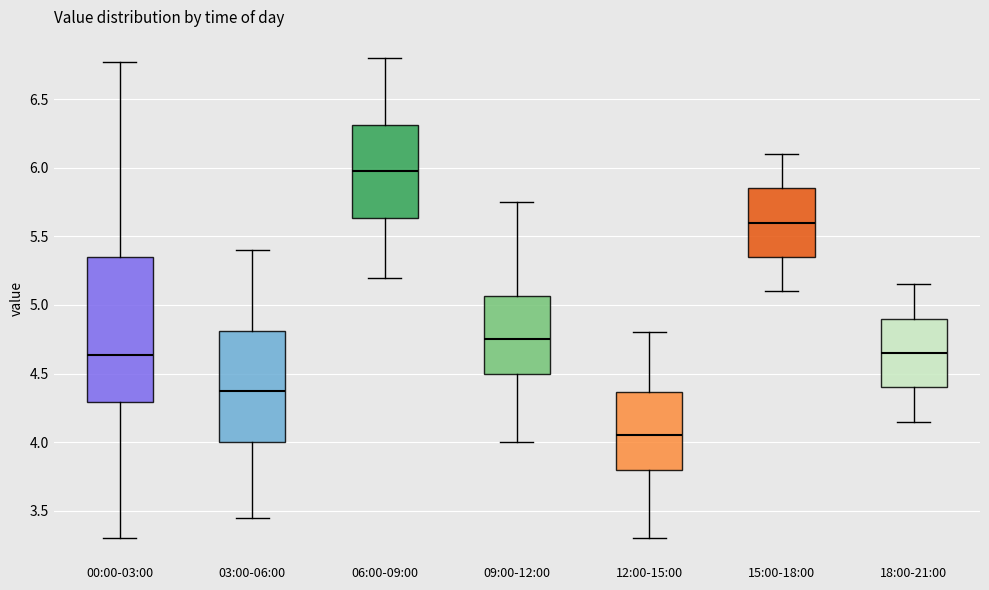

Reading left to right, read every box against the y-axis: the position of its median line, the range the box covers, and the ends of its whiskers. The values are not printed on the chart, so give them approximately, as read against the axis.

00:00-03:00: median 4.65, box 4.30 to 5.35, whiskers 3.30 to 6.75
03:00-06:00: median 4.40, box 4.00 to 4.80, whiskers 3.45 to 5.40
06:00-09:00: median 6.00, box 5.65 to 6.30, whiskers 5.20 to 6.80
09:00-12:00: median 4.75, box 4.50 to 5.05, whiskers 4.00 to 5.75
12:00-15:00: median 4.05, box 3.80 to 4.35, whiskers 3.30 to 4.80
15:00-18:00: median 5.60, box 5.35 to 5.85, whiskers 5.10 to 6.10
18:00-21:00: median 4.65, box 4.40 to 4.90, whiskers 4.15 to 5.15